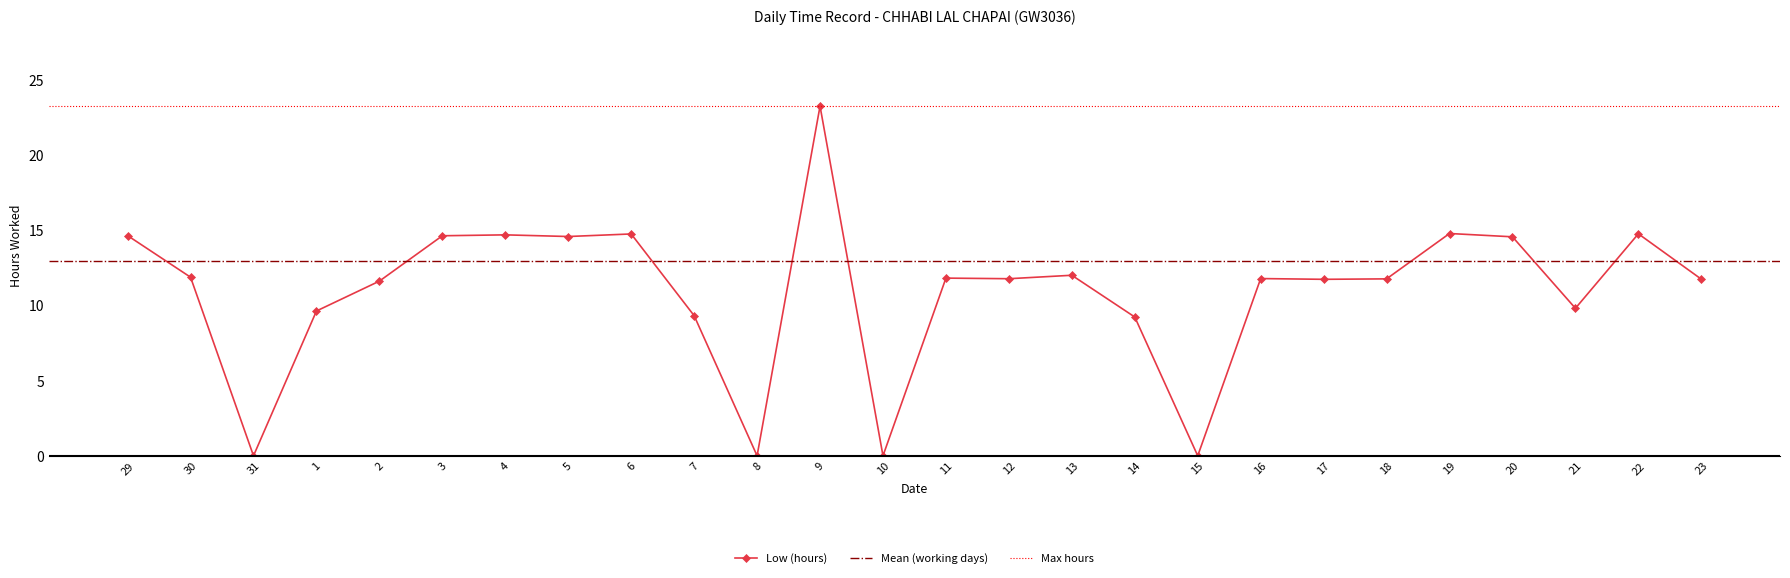

Rank the categories by value from highest to lowest.

9, 19, 22, 6, 4, 29, 3, 5, 20, 13, 30, 11, 16, 12, 18, 23, 17, 2, 21, 1, 7, 14, 31, 8, 10, 15